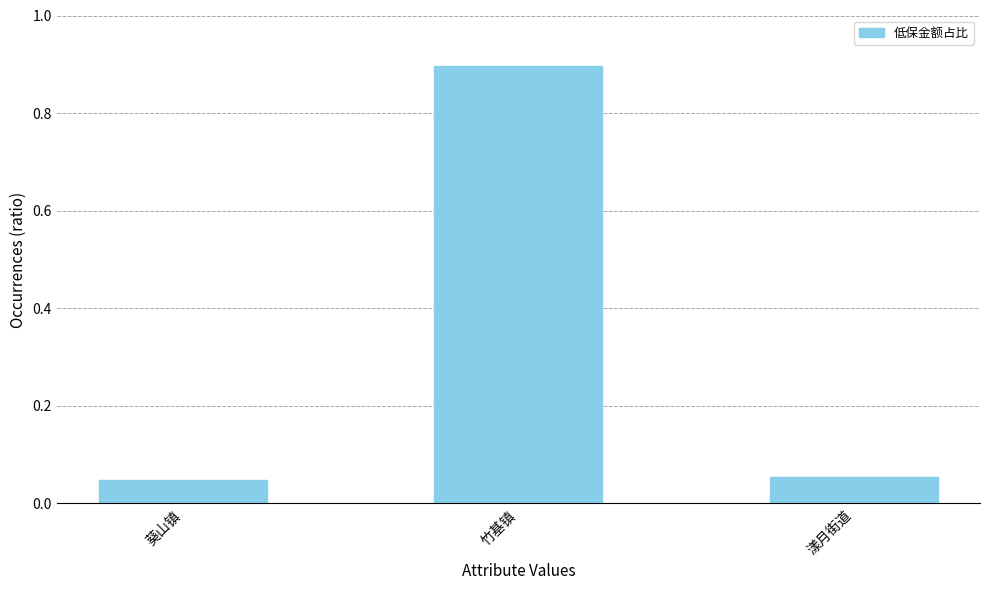

What is the average value?

0.3